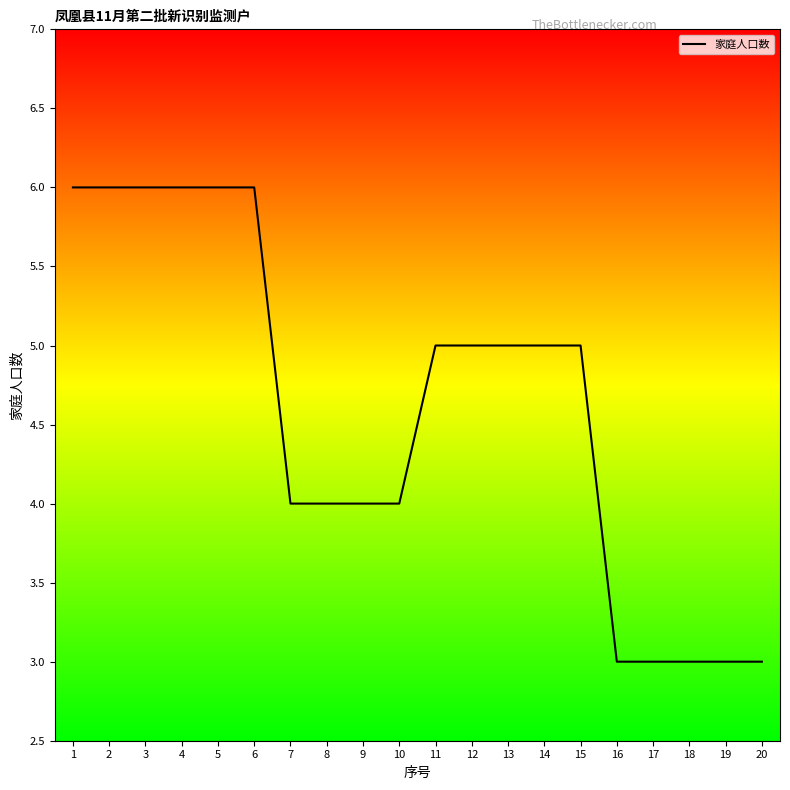

What is the greatest value displayed?

6